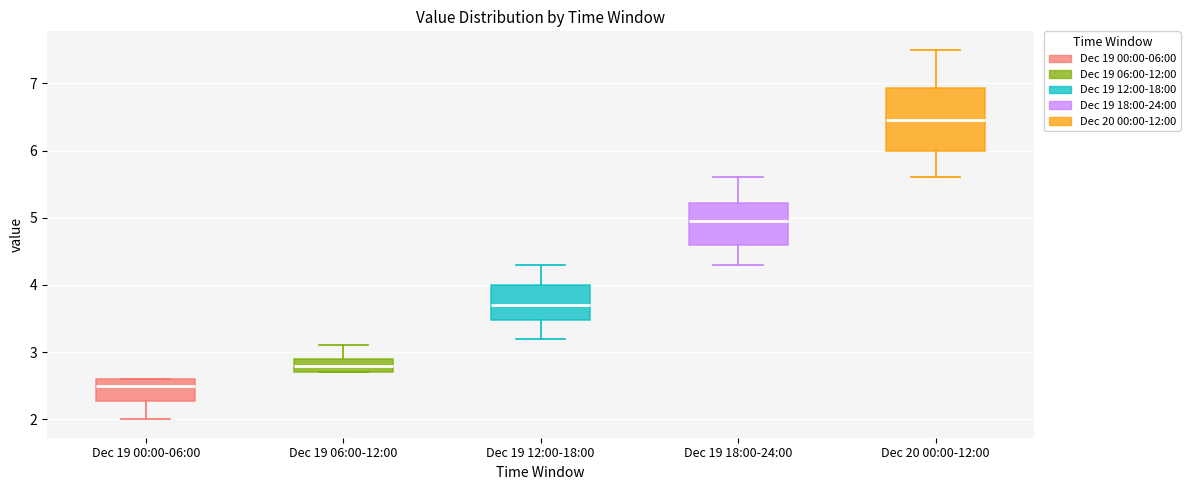

Which box has the lowest median line?

Dec 19 00:00-06:00